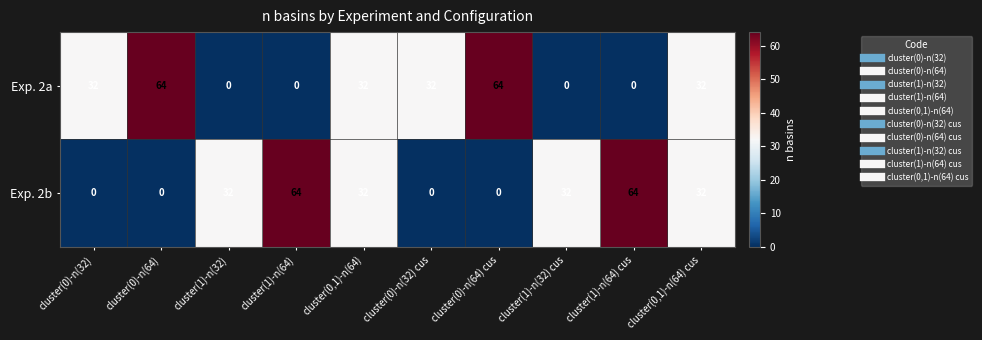

What is the total value across all series at cluster(0)-n(32)?

32